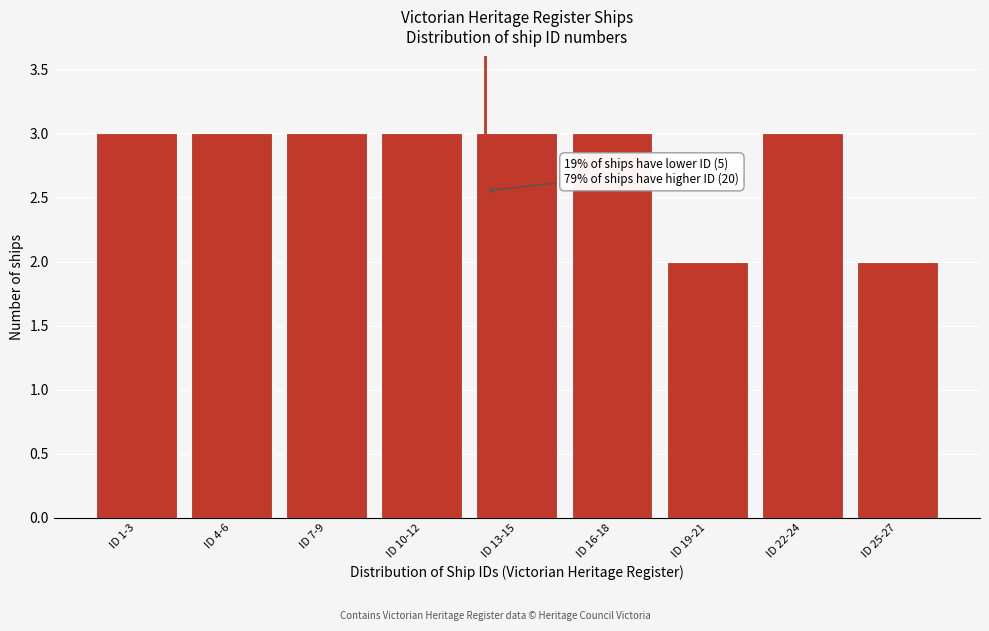

Reading right to left, list all the values displayed in this chart.

ID 25-27=2	ID 22-24=3	ID 19-21=2	ID 16-18=3	ID 13-15=3	ID 10-12=3	ID 7-9=3	ID 4-6=3	ID 1-3=3